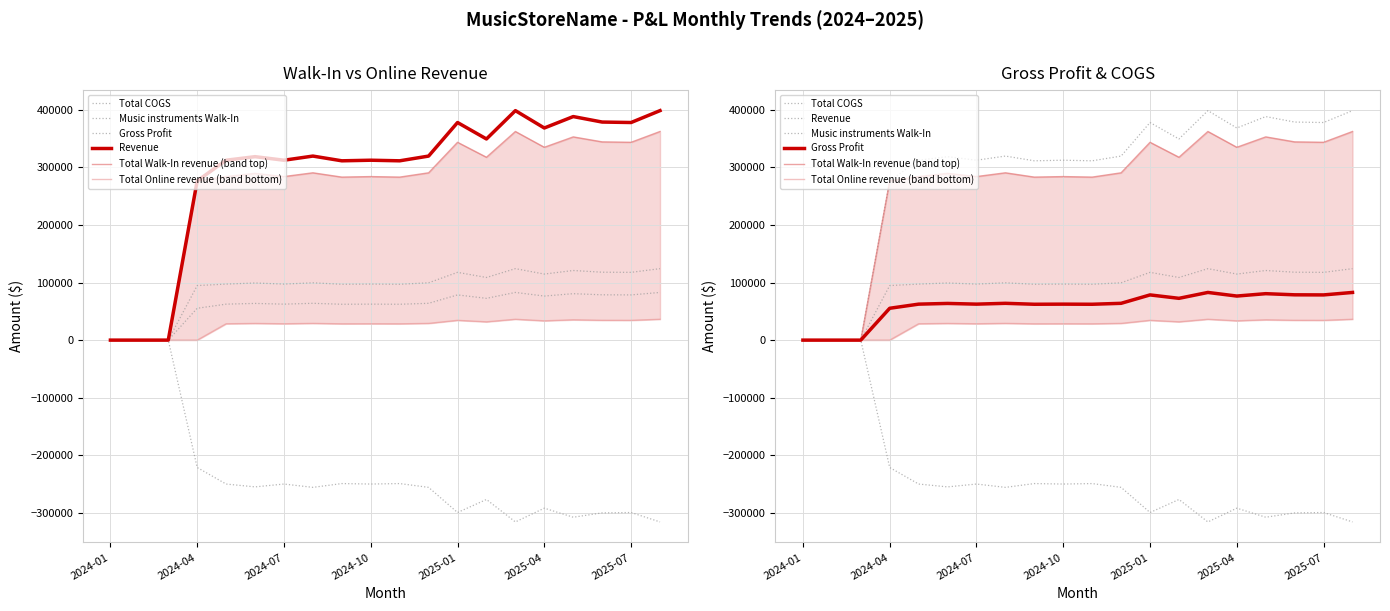

The Total COGS series shows -255644.5 at 11. True or false?

True